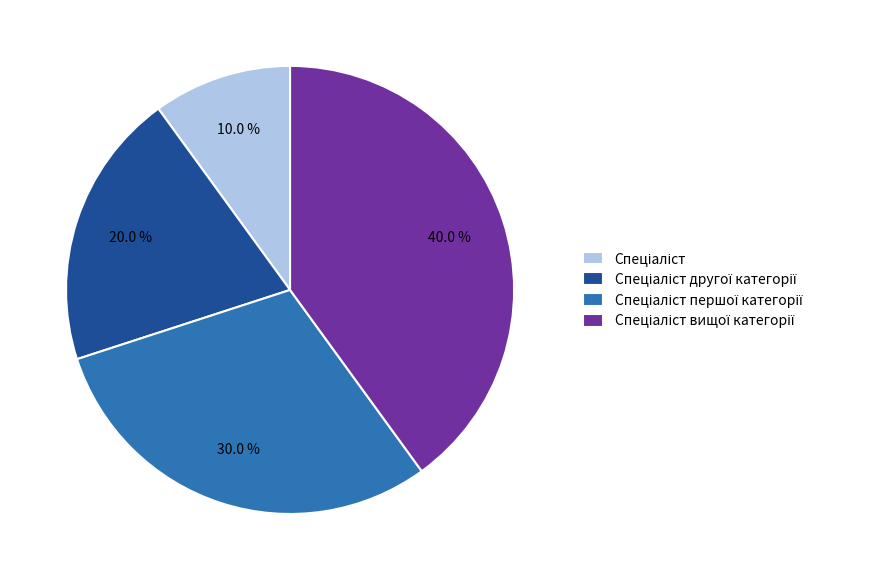

Does any single category account for the majority?

No